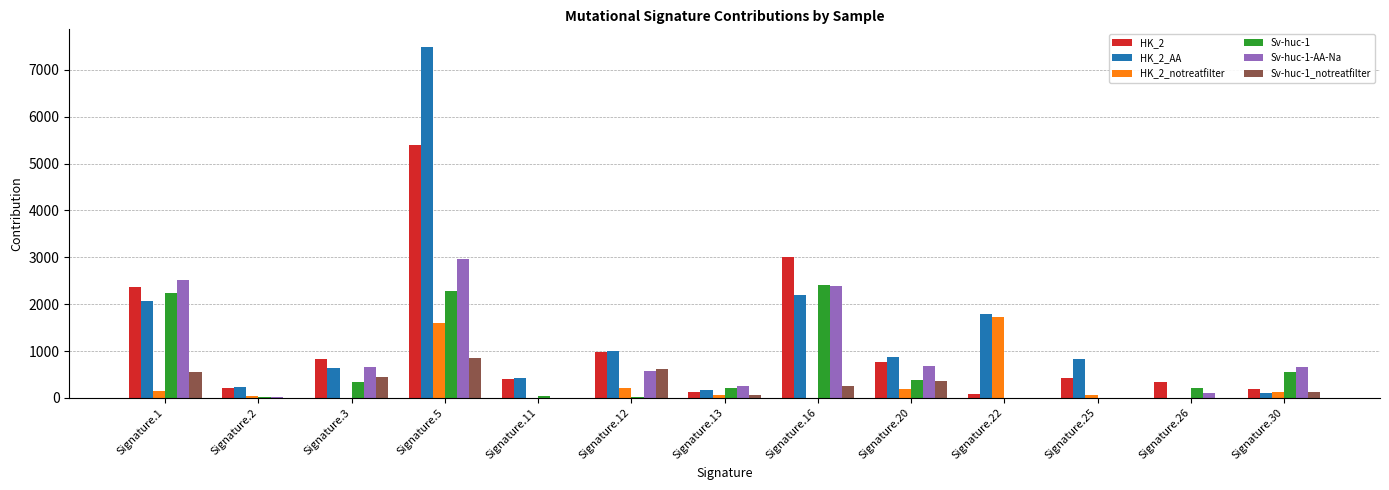

What is the maximum value for HK_2_AA?

7491.9